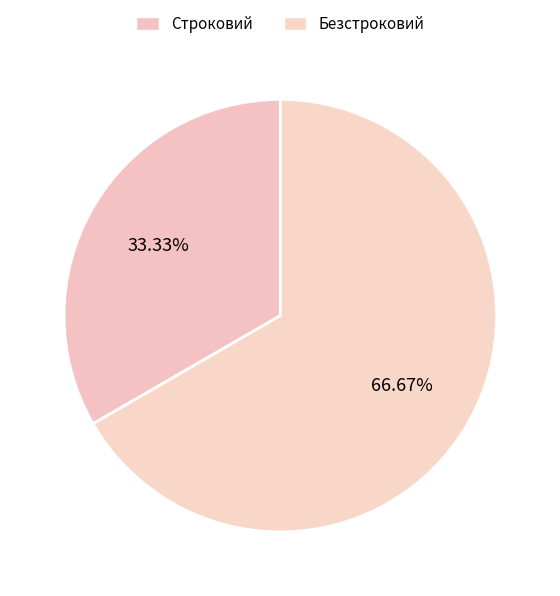

Which category has the biggest portion of the pie?

Безстроковий